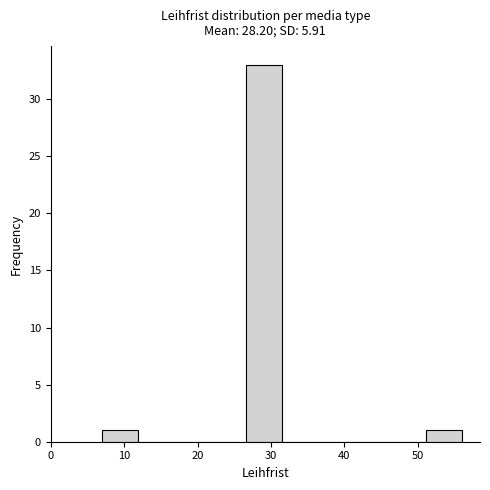

Reading left to right, transcribe this chart: for each bar, give the range it covers on the x-axis and its height. Neither the bar edges nor the heights are printed on the chart, so give them approximately, as read against the axes.

7.0 to 11.9: 1
11.9 to 16.8: 0
16.8 to 21.7: 0
21.7 to 26.6: 0
26.6 to 31.5: 33
31.5 to 36.4: 0
36.4 to 41.3: 0
41.3 to 46.2: 0
46.2 to 51.1: 0
51.1 to 56.0: 1